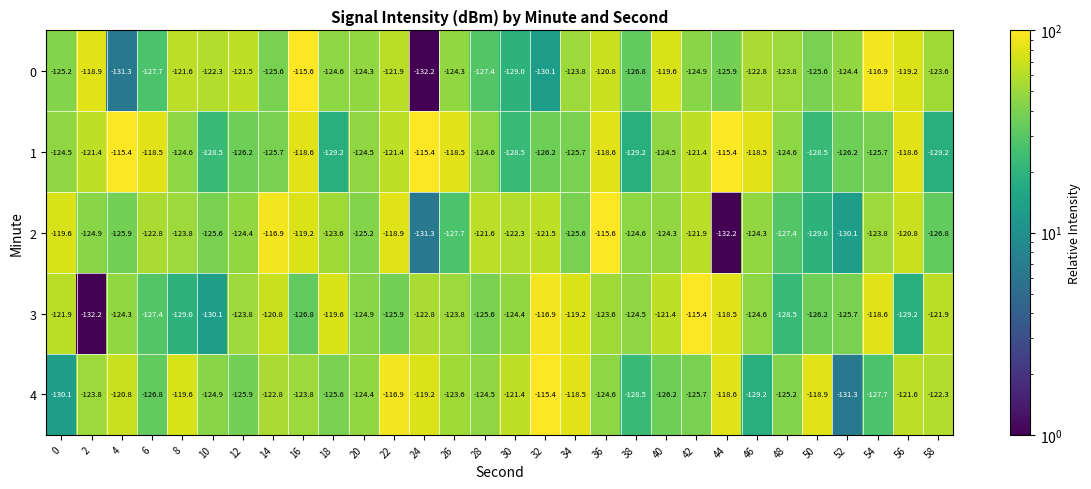

What is the average value of the 4 series?

-123.6